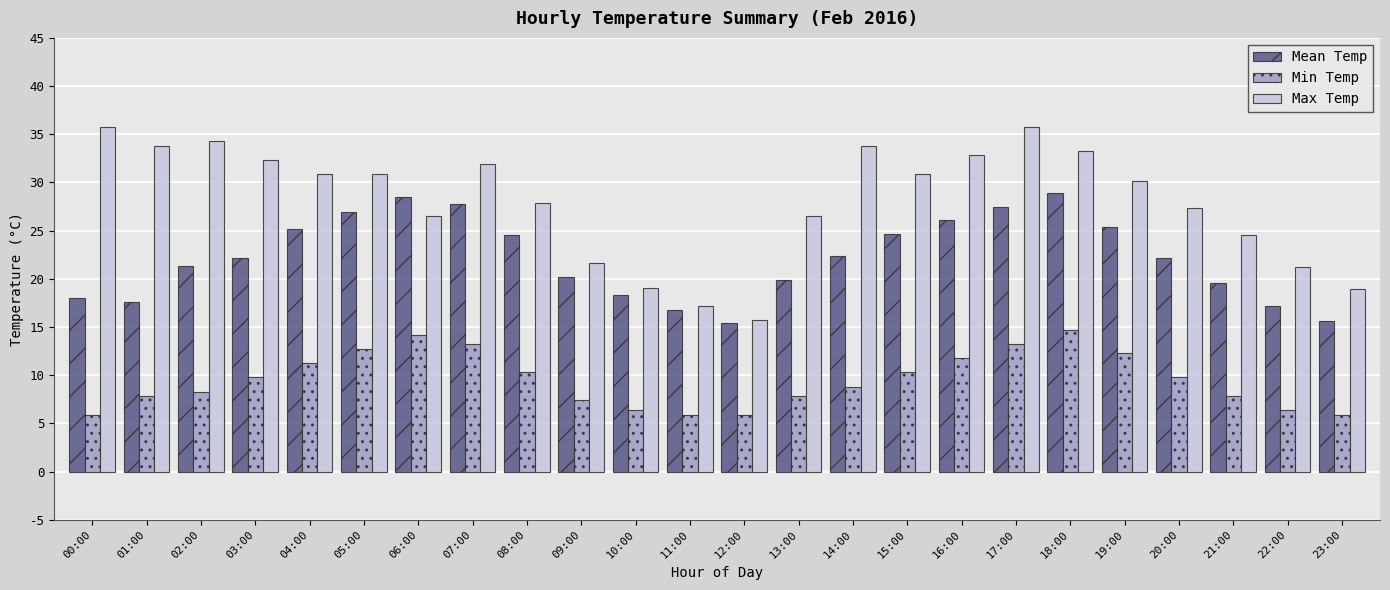

Between 09:00 and 12:00, which series saw the biggest shift?

Max Temp